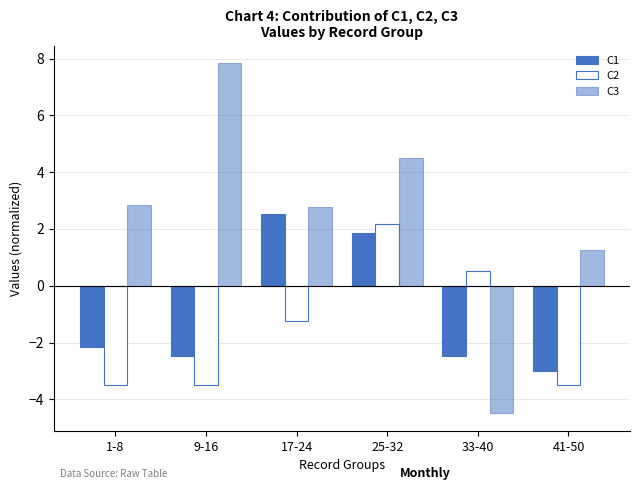

What is the sum of all C3 values?

14.7